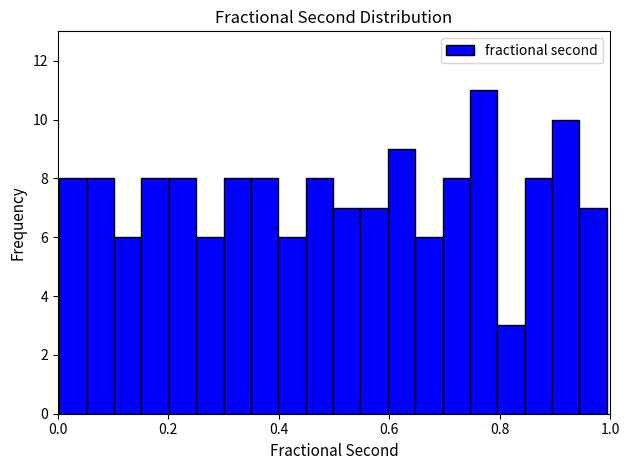

Around what value on the x-axis is the tallest bar? Give the approximate position of its centre, as read against the axis.

0.78